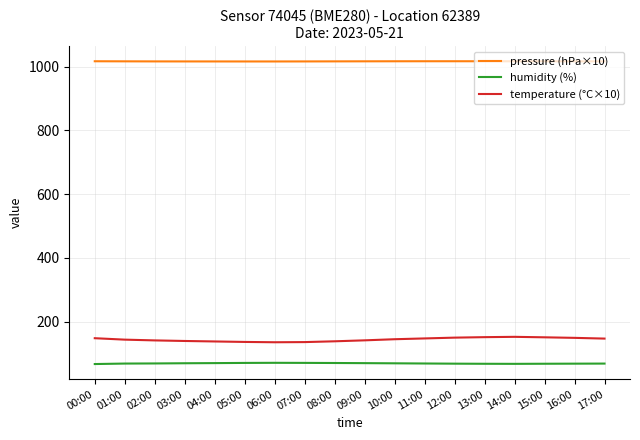

Which series has the widest spread of values?

temperature (°C×10)